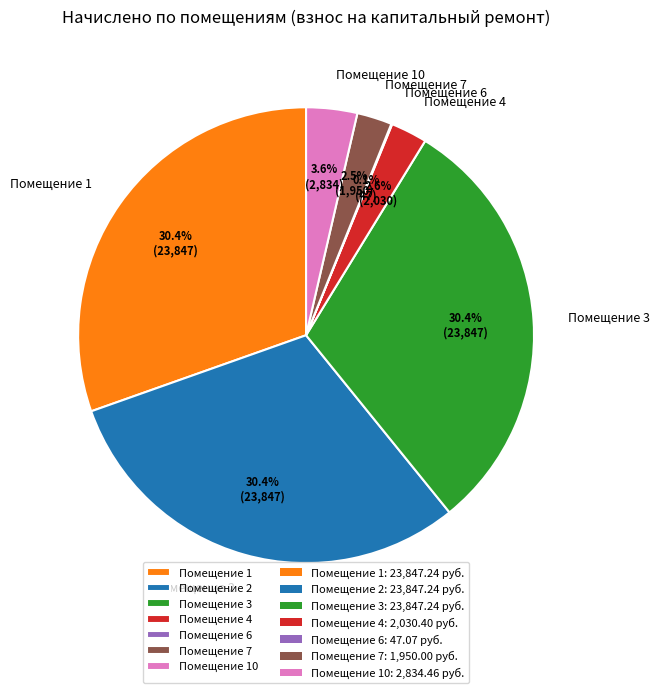

What is the ratio of the value at Помещение 3 to the value at Помещение 7?

12.2